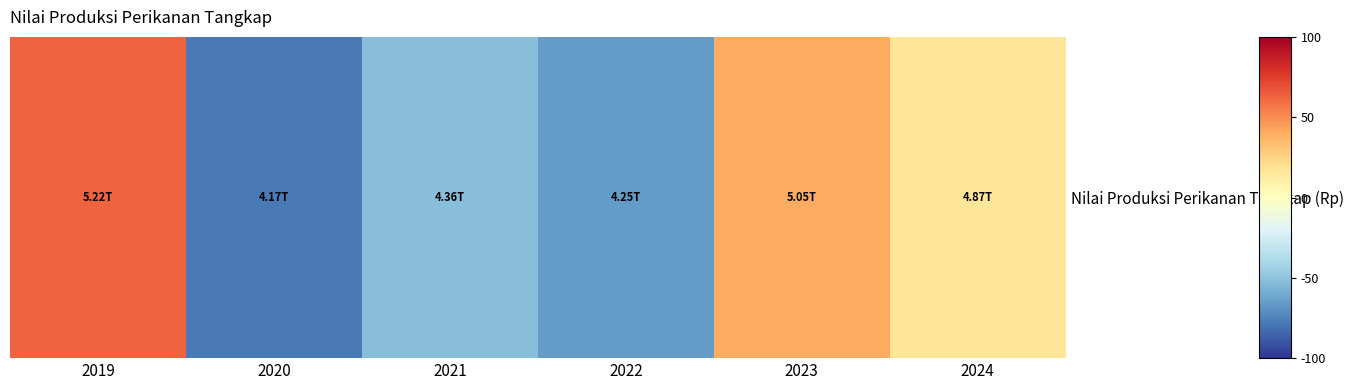

The chart shows a value of 27.1 at 2023. True or false?

False